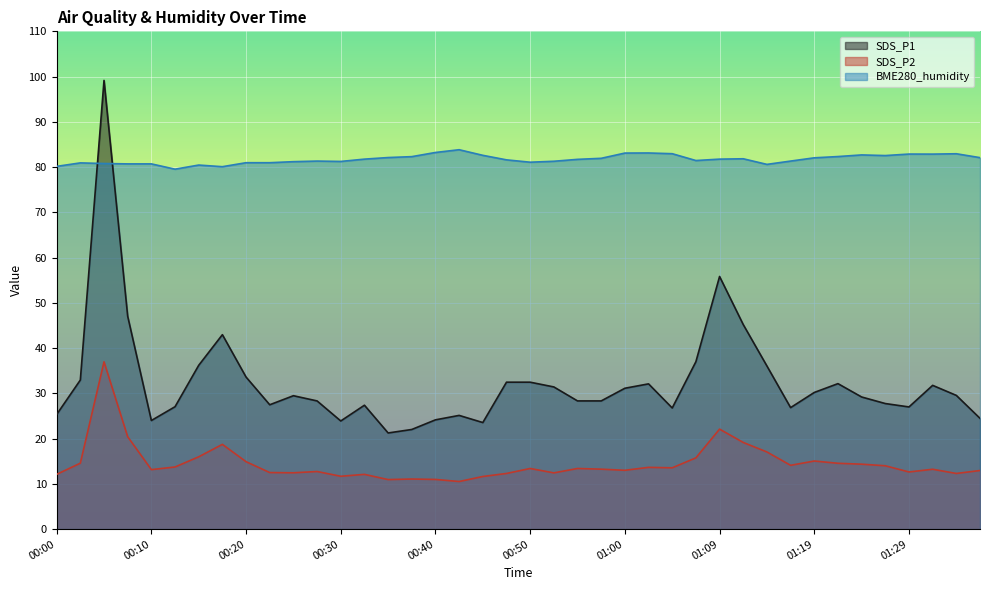

What position from the right is 01:24?

6